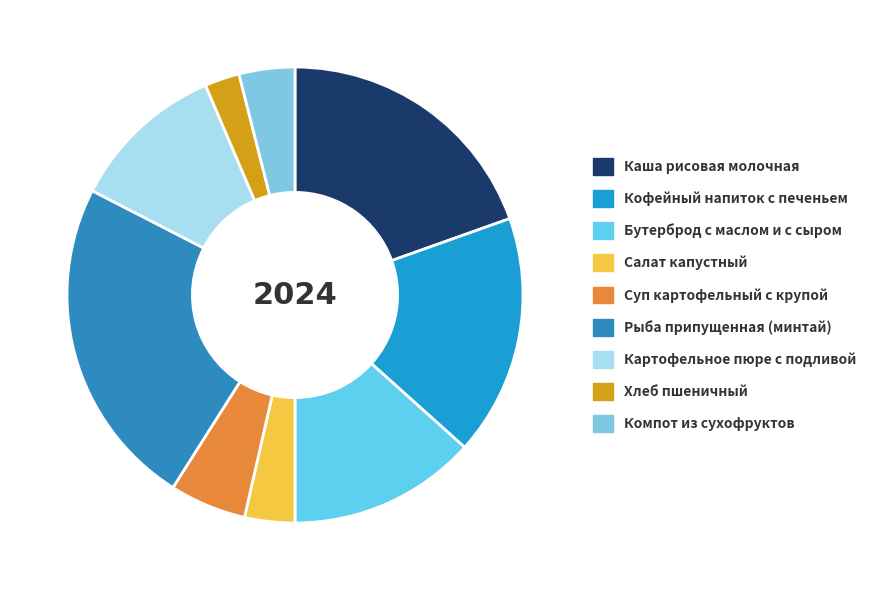

Count the number of slices in the pie.

9